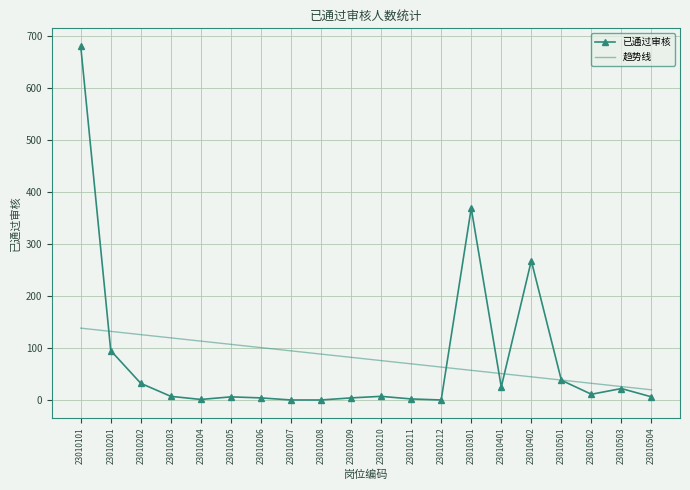

Rank the series at 23010402 from lowest to highest value.

趋势线, 已通过审核